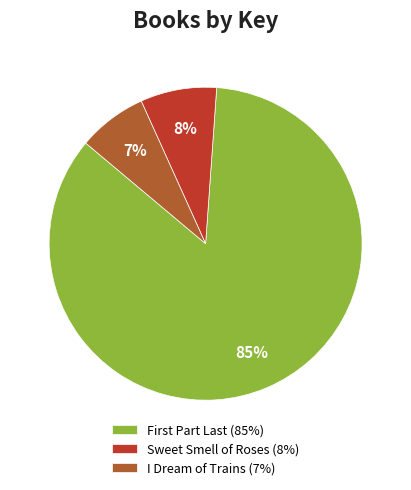

The Sweet Smell of Roses slice represents 1% of the pie. True or false?

False